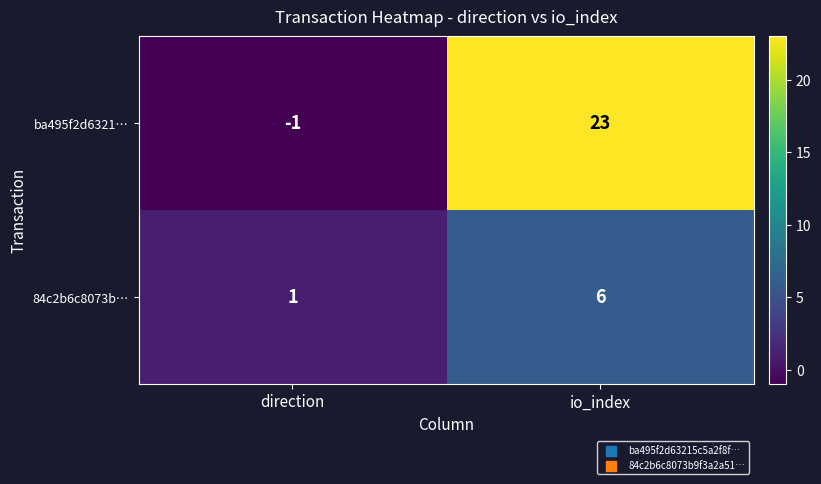

List the series in order of their peak value, highest first.

ba495f2d6321…, 84c2b6c8073b…